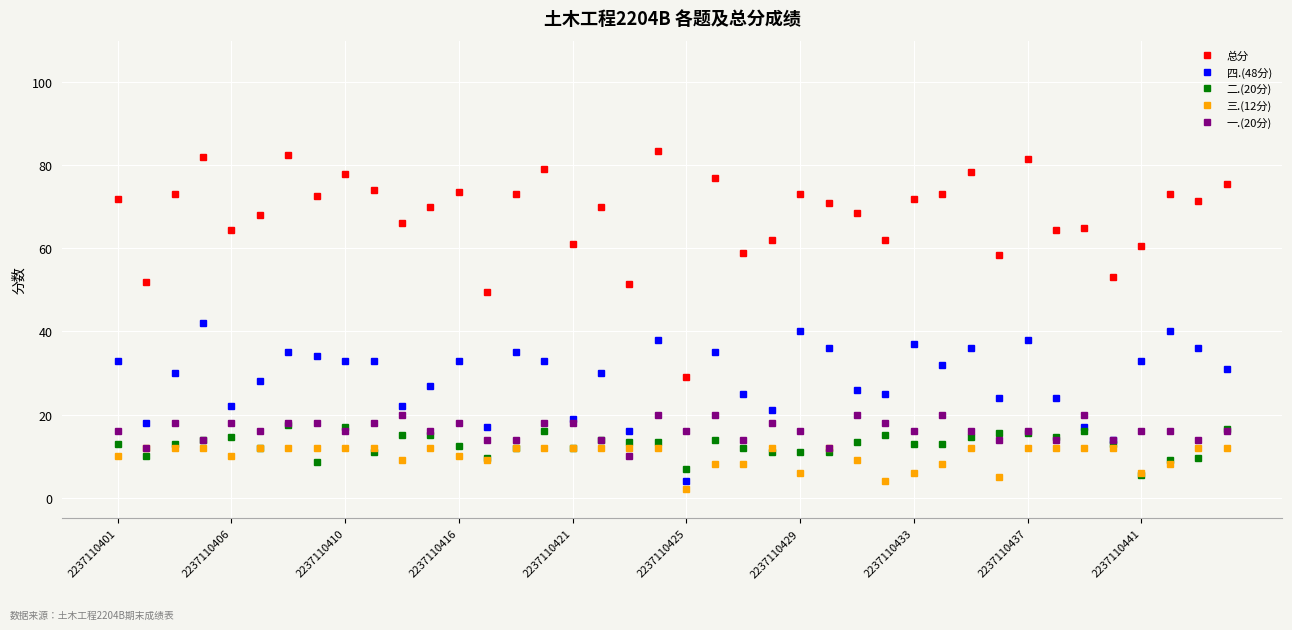

True or false: 总分 has more than 1 points higher than both neighbors.

True